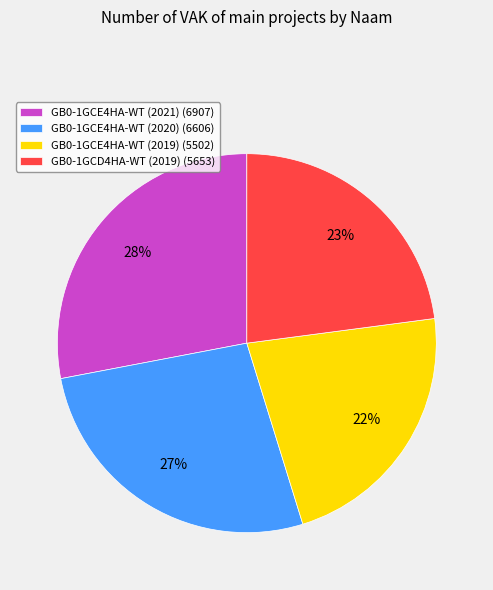

To the nearest percent, what percentage of the pie is GB0-1GCE4HA-WT (2020) (6606)?

27%